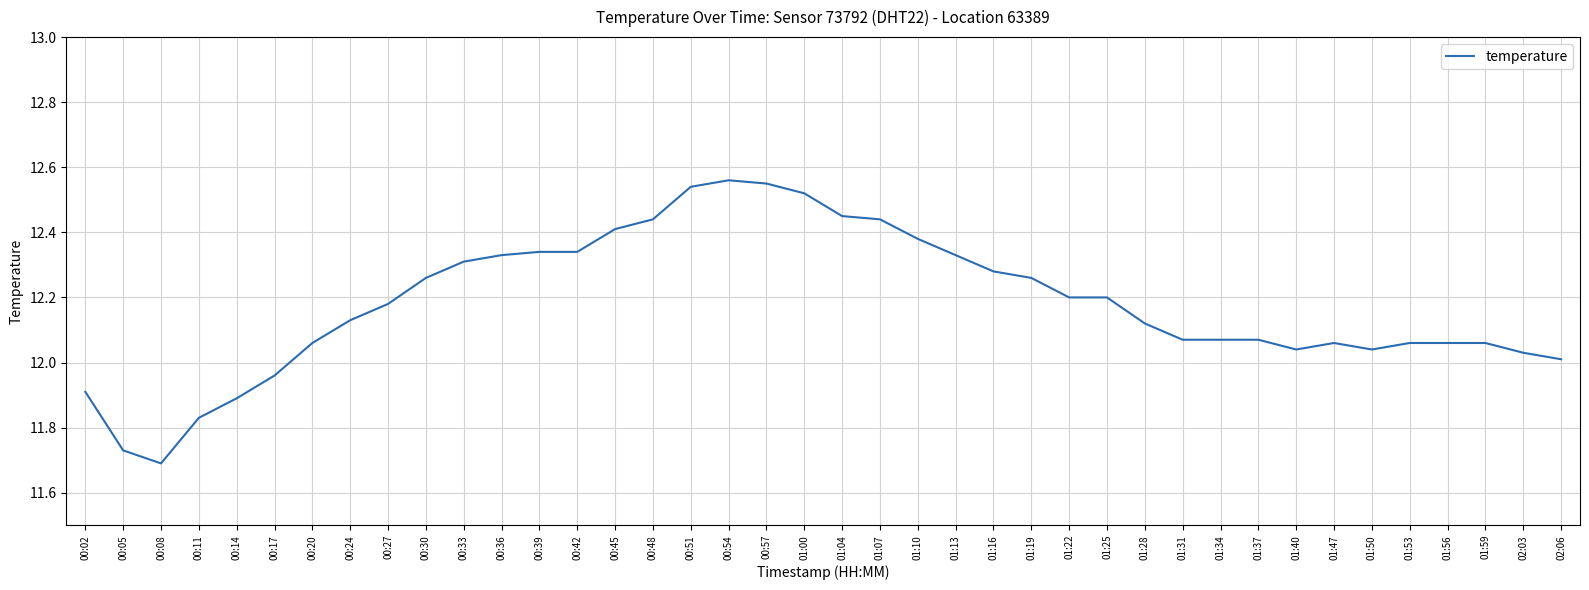

At which category does the data reach its first local valley?

00:08